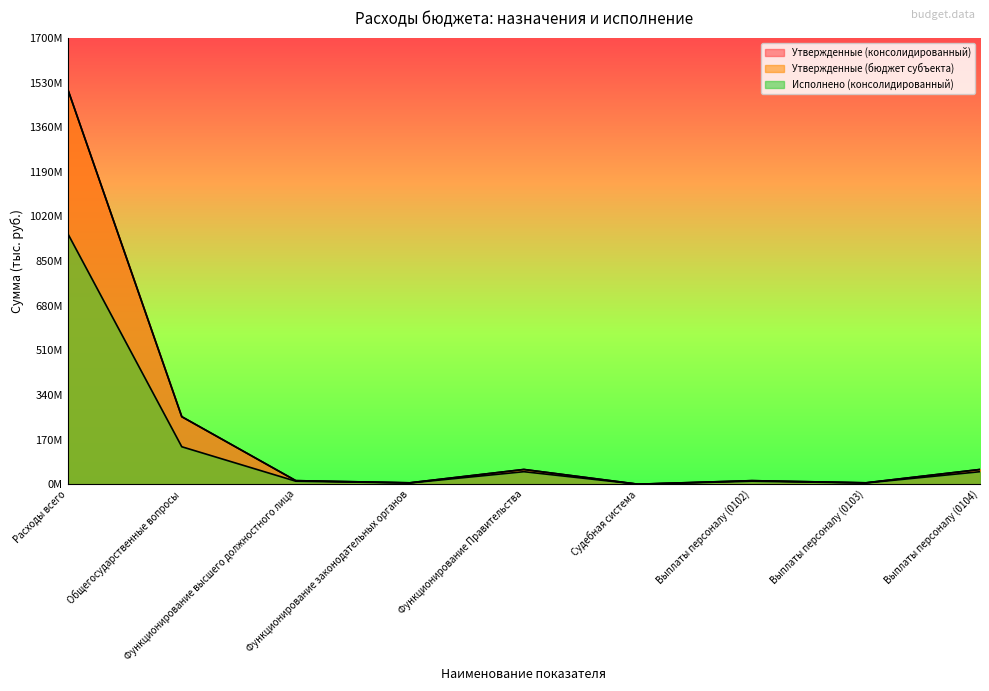

What is the difference between the highest and lowest values at Общегосударственные вопросы?

114483114.1